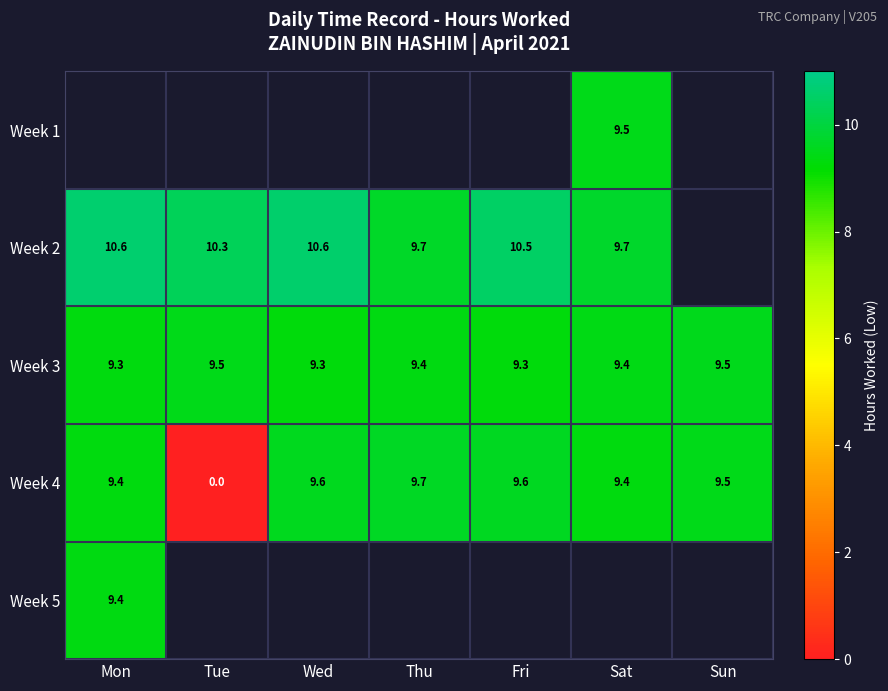

Is the value of Week 2 at Fri greater than the value of Week 3 at Sat?

Yes